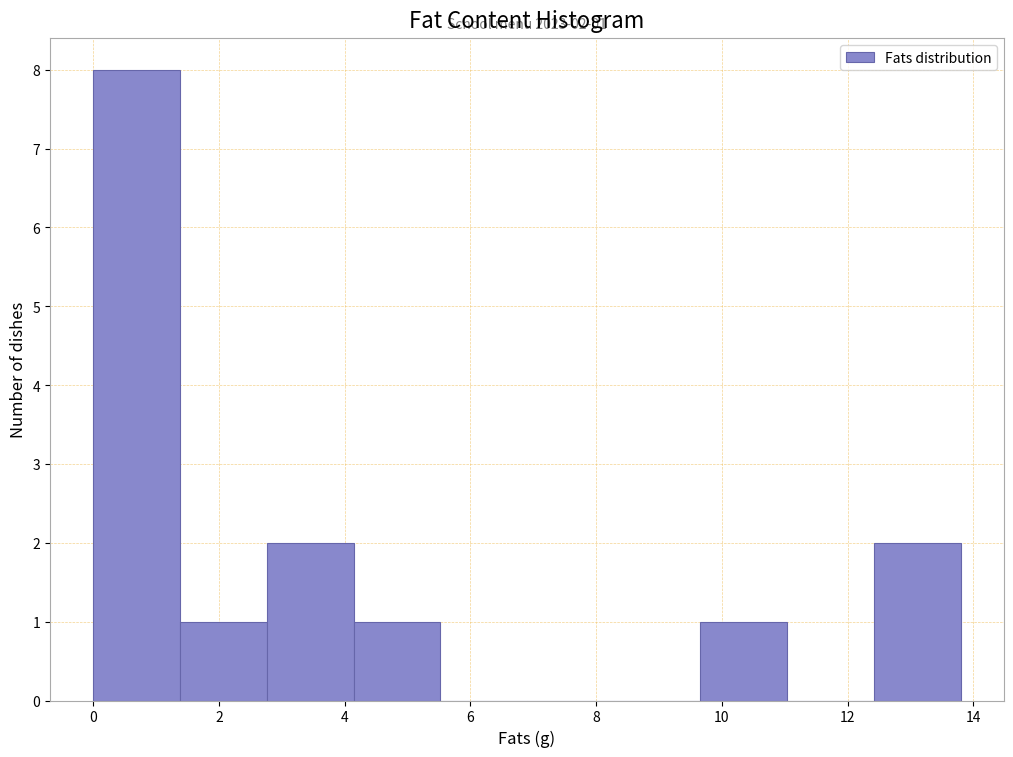

Over which range of the x-axis is the bar tallest?

0.00 to 1.38